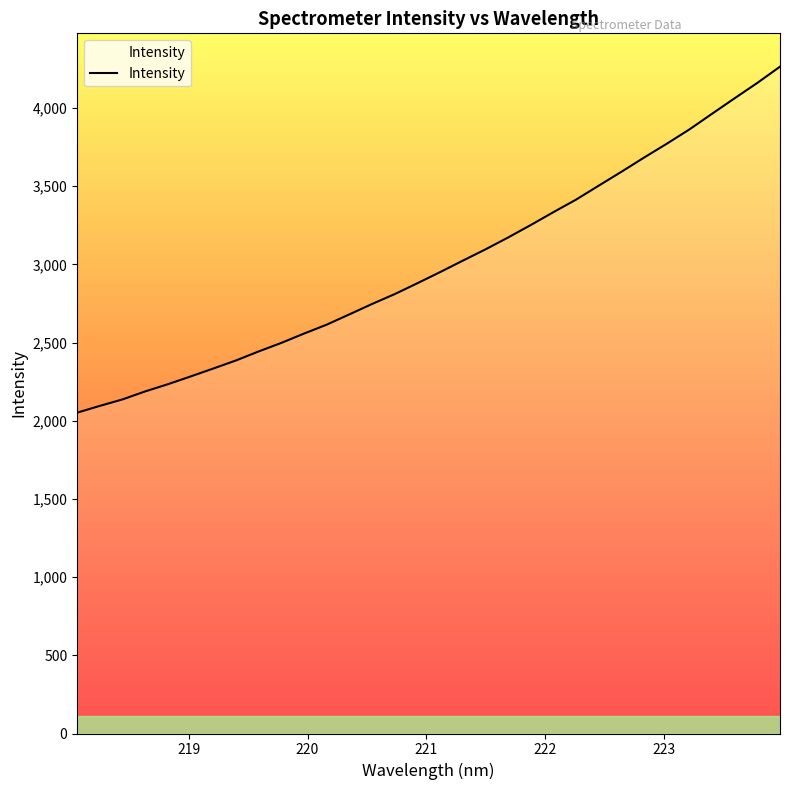

What is the difference between the maximum and minimum values?

2213.0